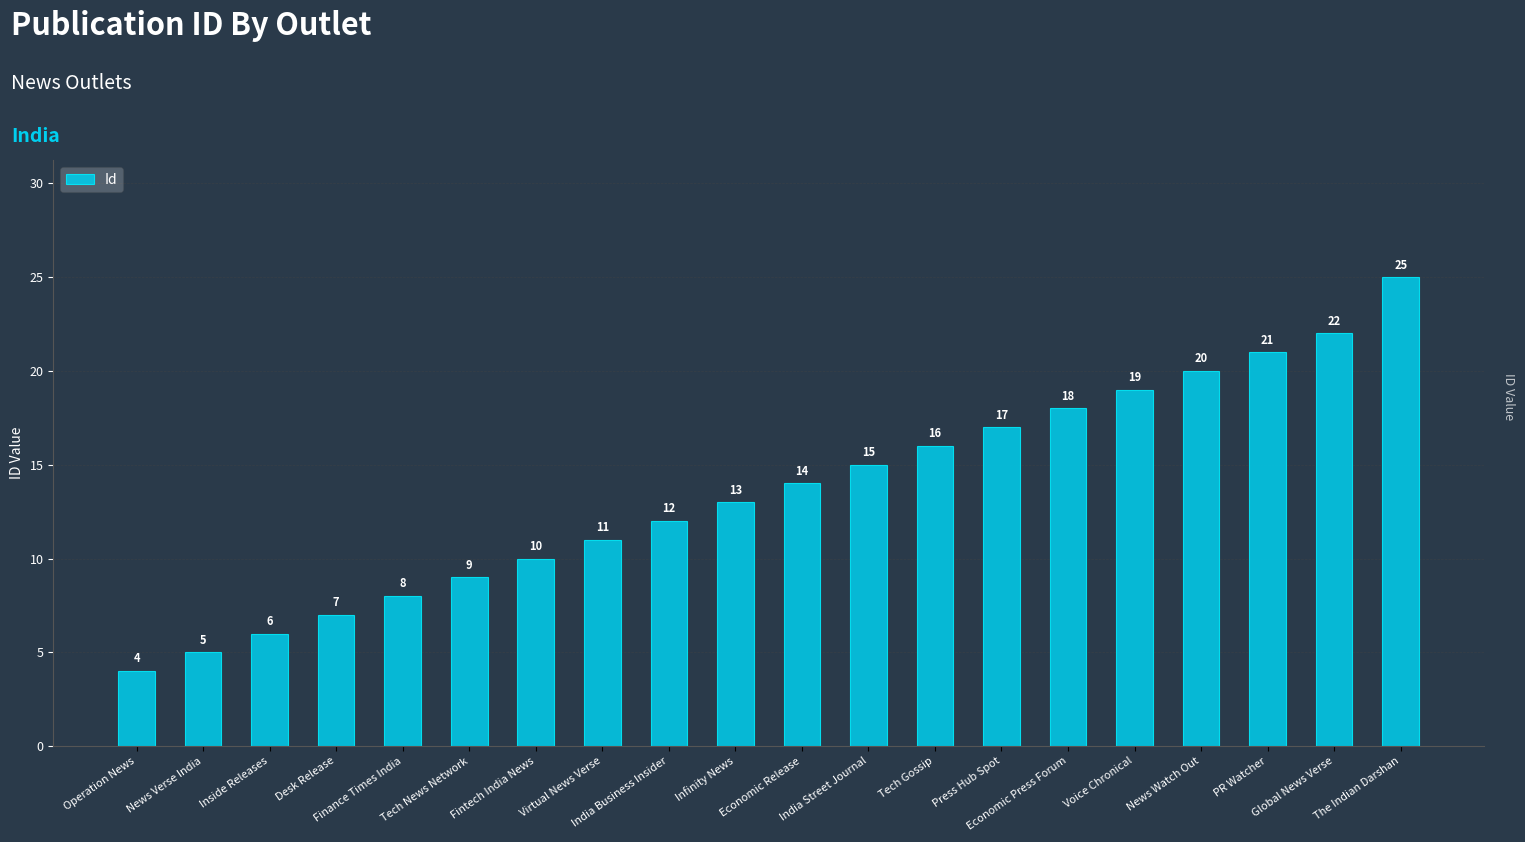

Are the bars grouped side by side (vs. stacked)?

No